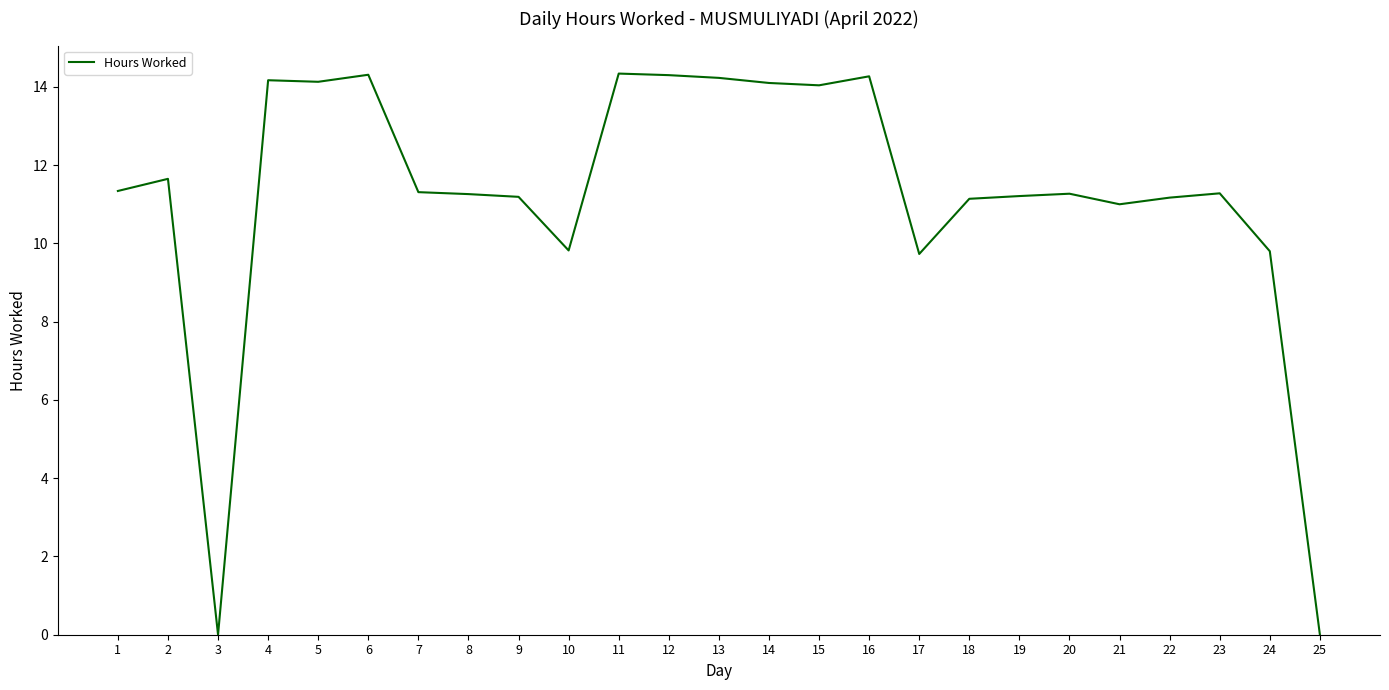

What is the ratio of the value at 12 to the value at 14?

1.0